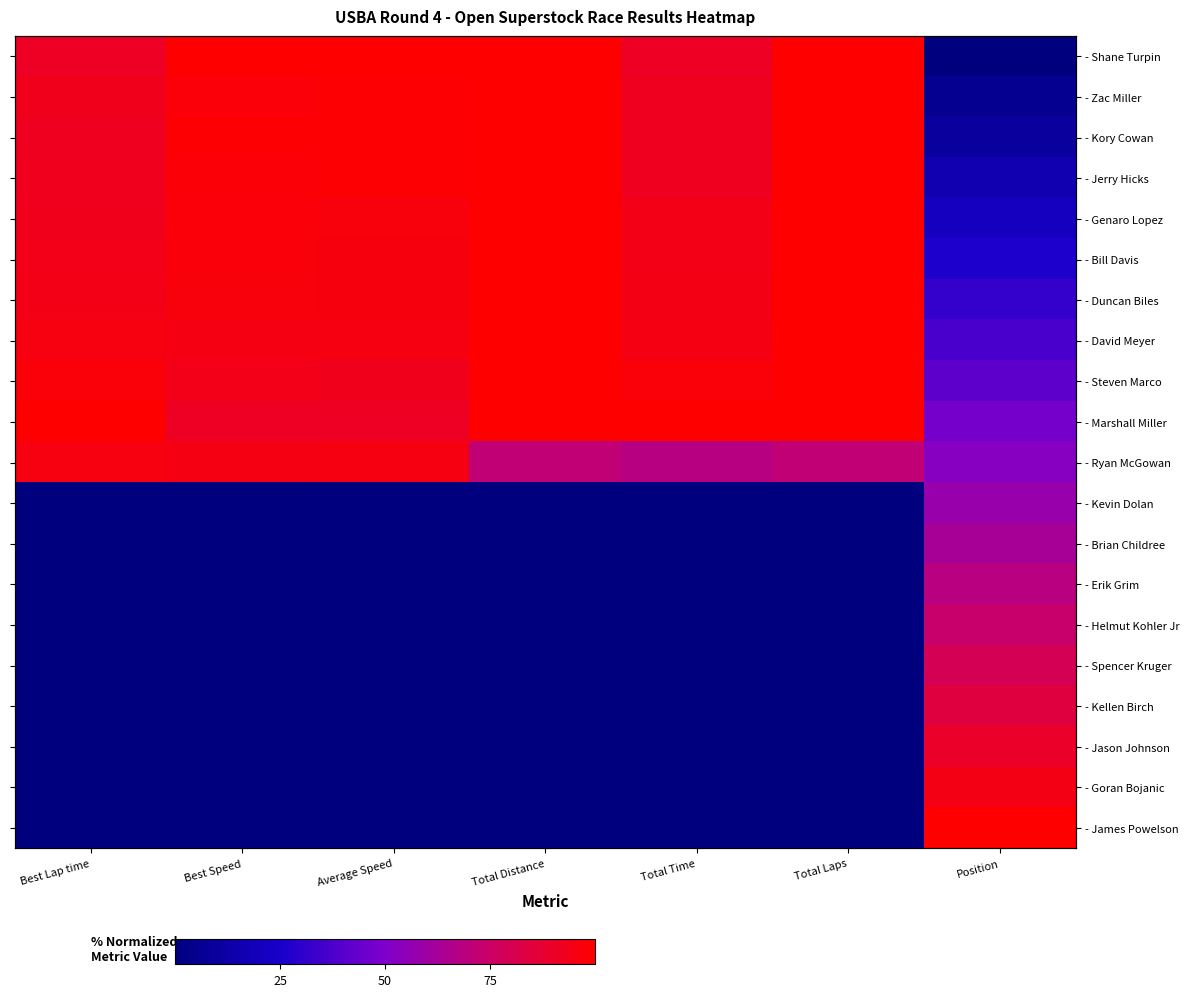

What is the difference between the highest and lowest values at Total Laps?

1.0